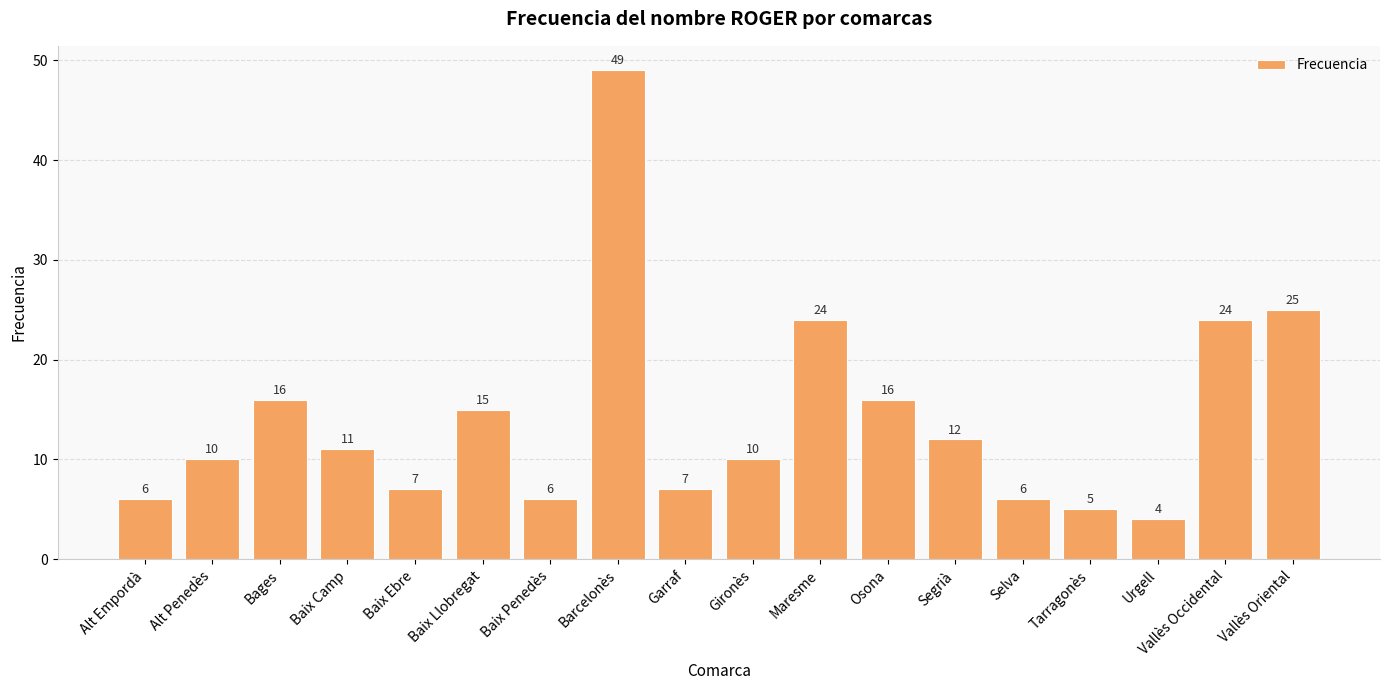

What is the minimum value shown in the chart?

4